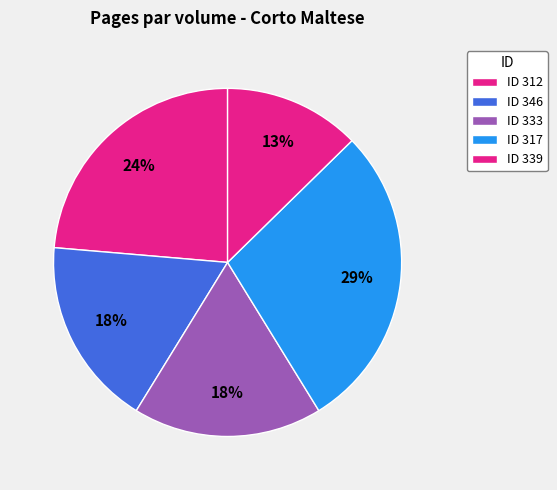

How many slices are in this pie chart?

5